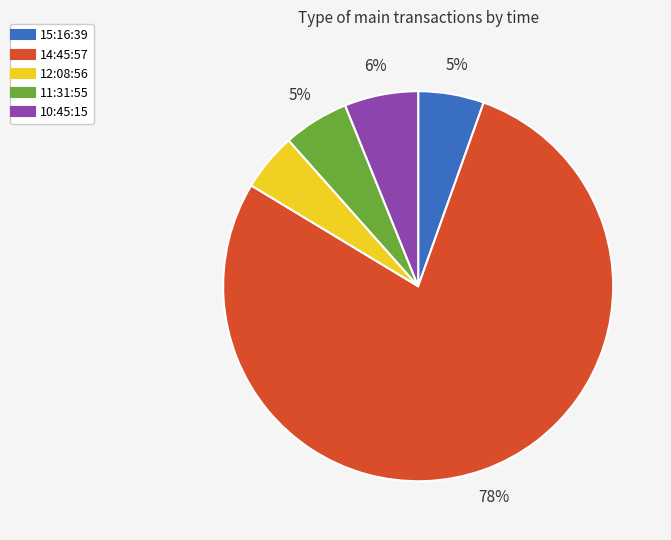

Which category has the biggest portion of the pie?

14:45:57